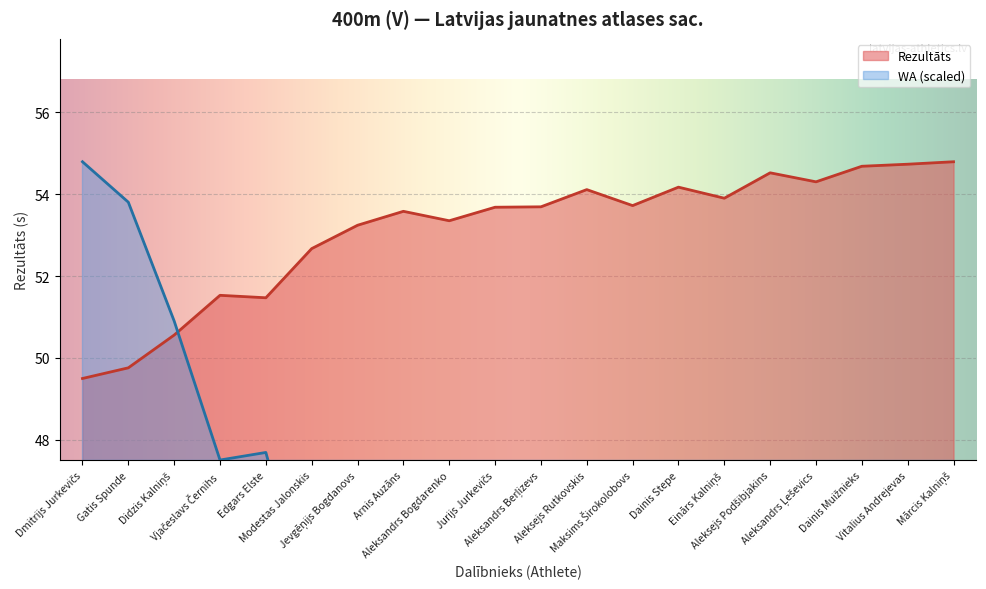

What value does the Rezultāts series have at Aleksandrs Bogdarenko?

53.4